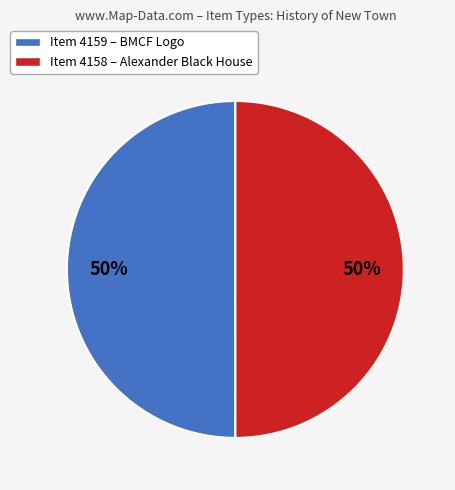

Count the number of slices in the pie.

2